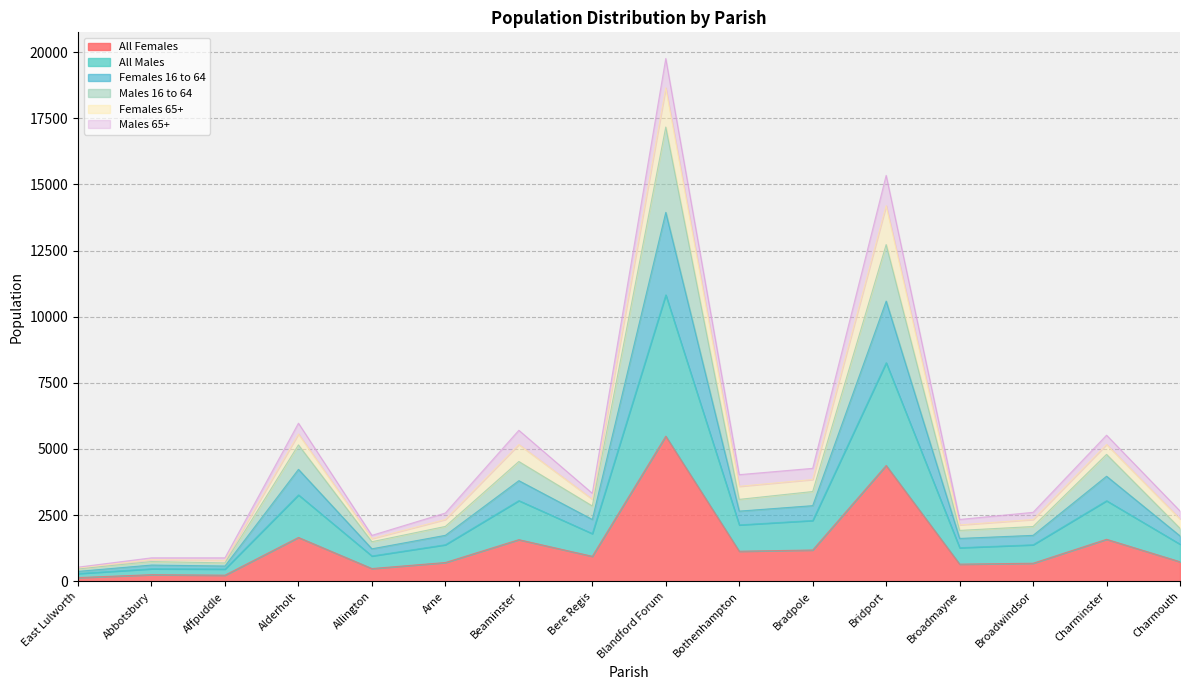

What are all the series names shown in the legend?

All Females, All Males, Females 16 to 64, Males 16 to 64, Females 65+, Males 65+